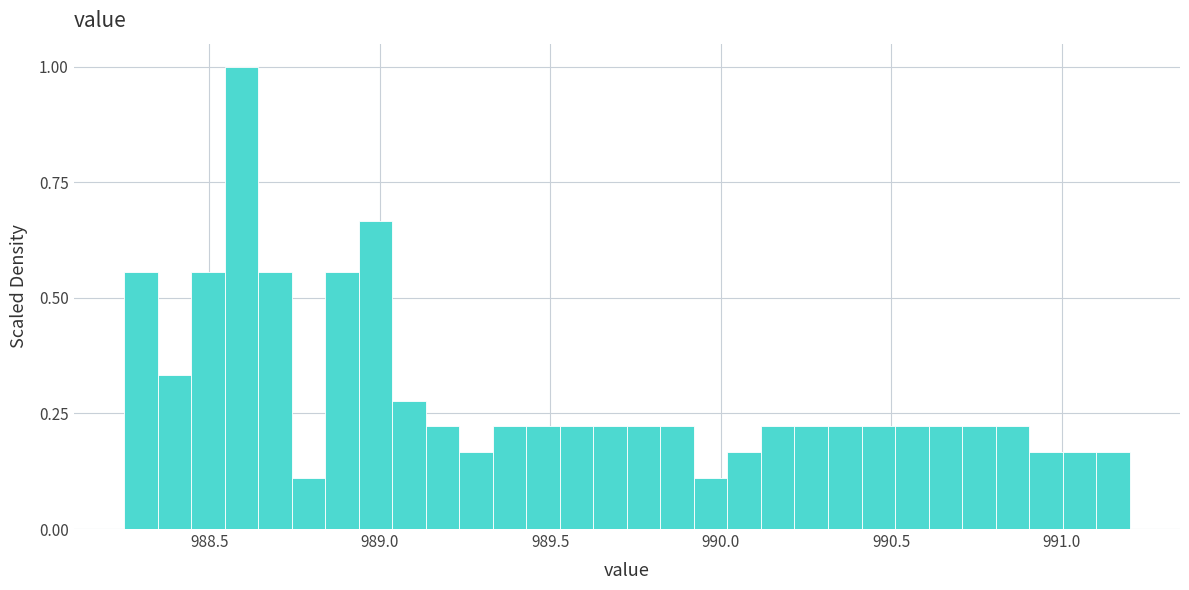

Read against the x-axis, roughly where is the centre of the tallest bar?

988.60